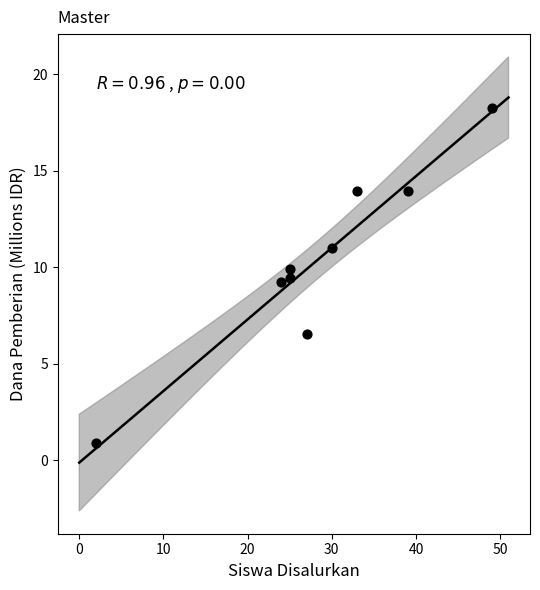

What is the average X value?

28.2